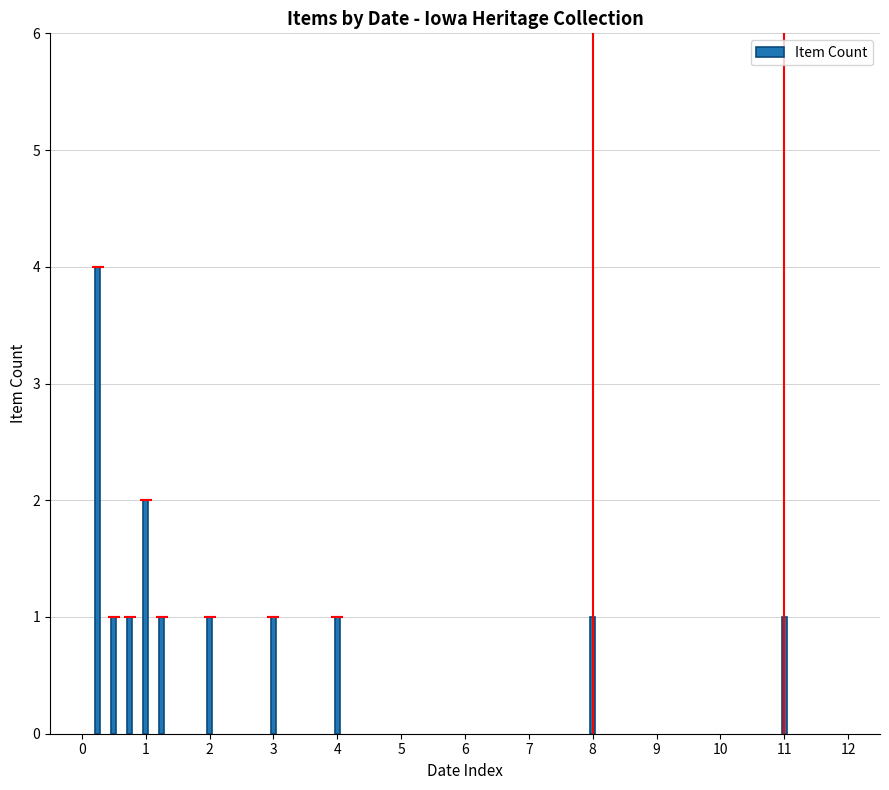

How many data points does each series have?

10